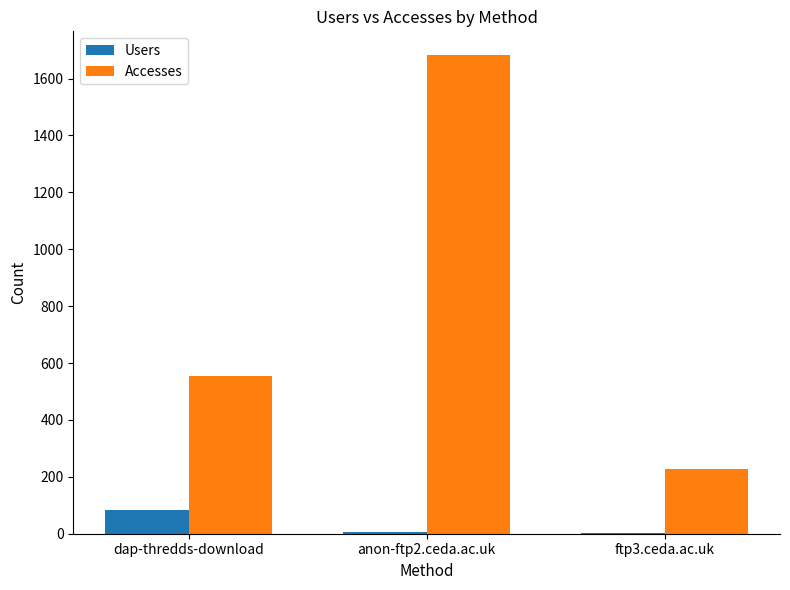

What is the sum of all Users values?

92